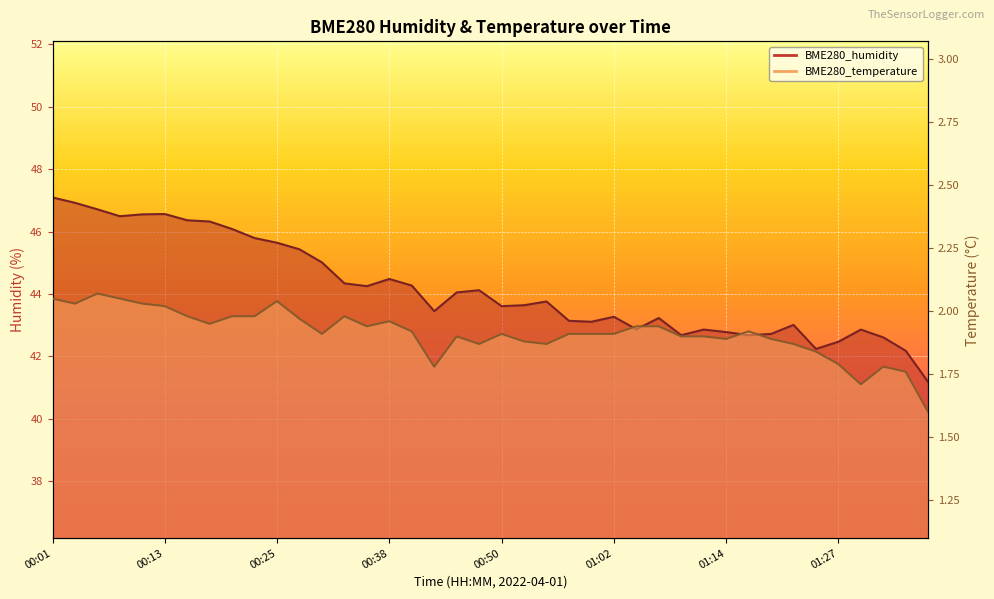

In BME280_humidity, how many points are lower than both neighbors (excluding endpoints)?

9